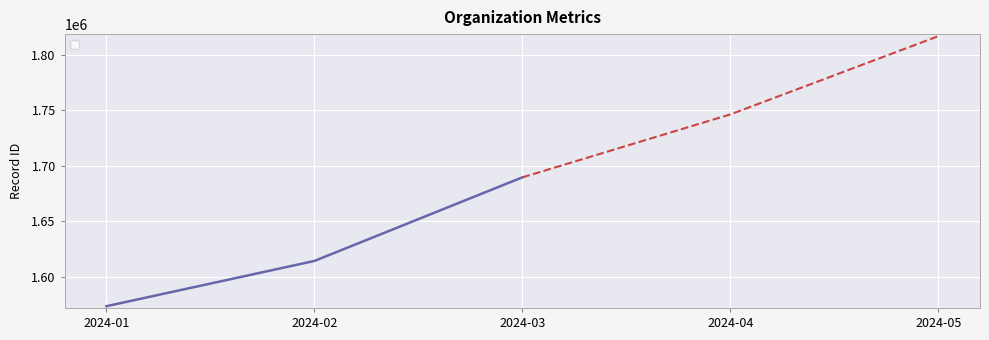

What is the smallest value displayed?

1573644